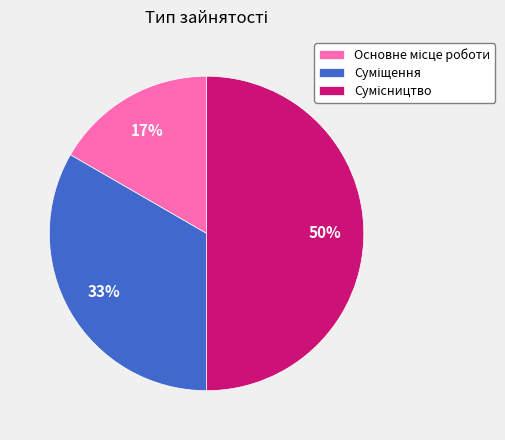

Count the number of slices in the pie.

3